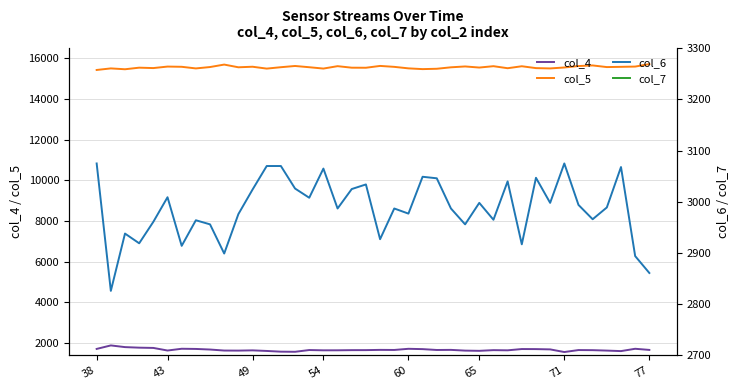

What is the maximum value for col_5?

15723